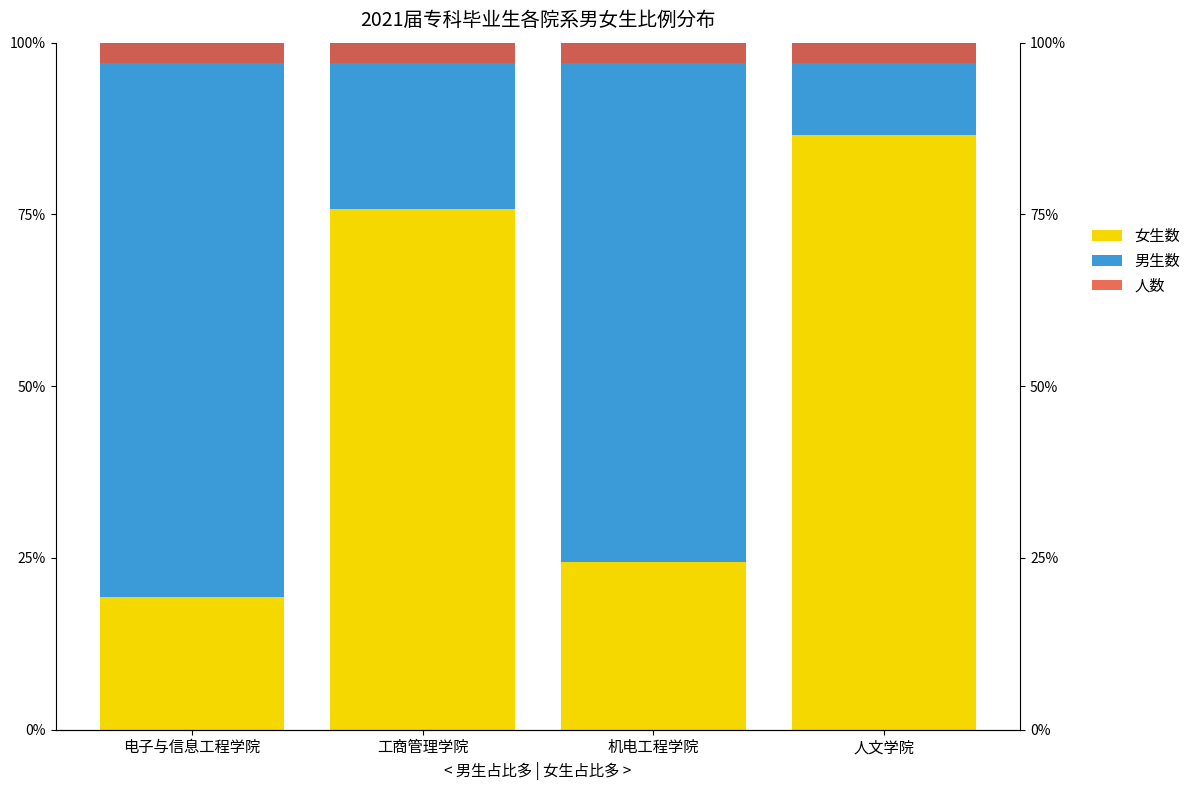

How many 女生数 values are between 0 and 1?

4